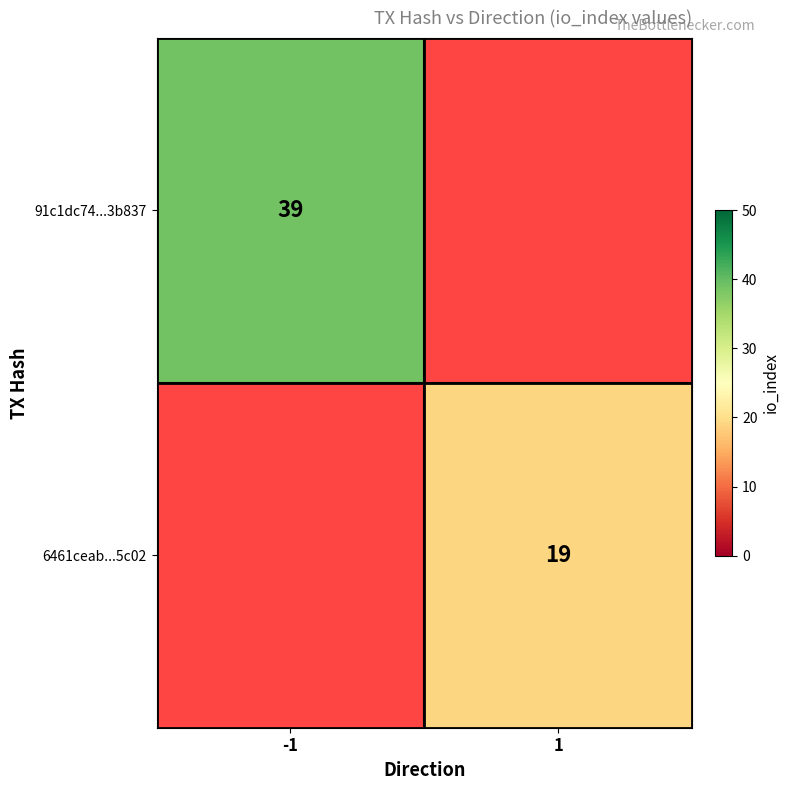

Is it true that 6461ceab...5c02 equals 19 at 1?

True